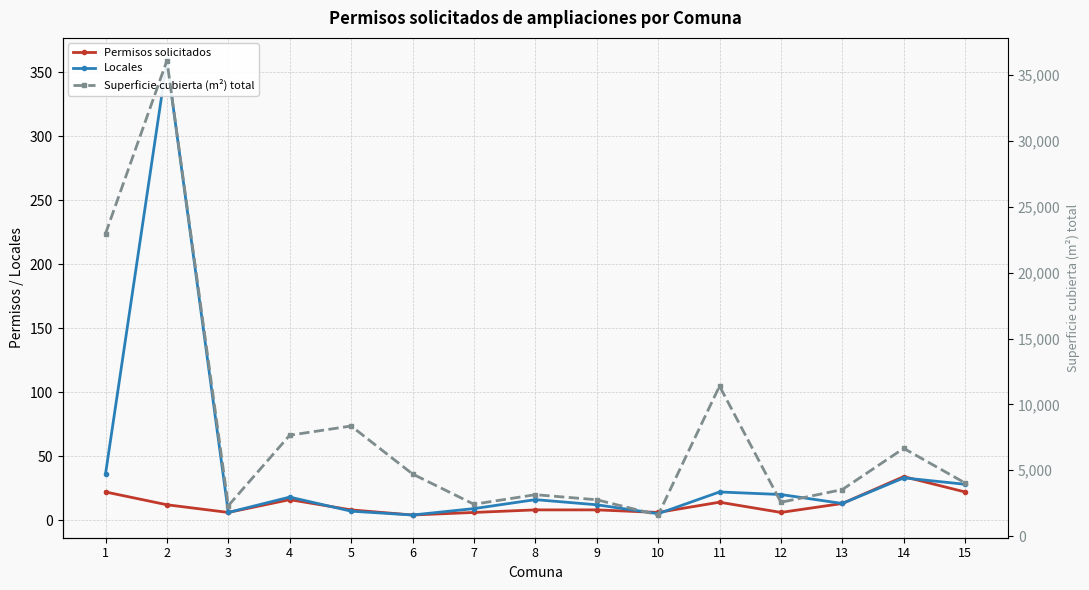

Which category has the highest value in the Locales series?

2